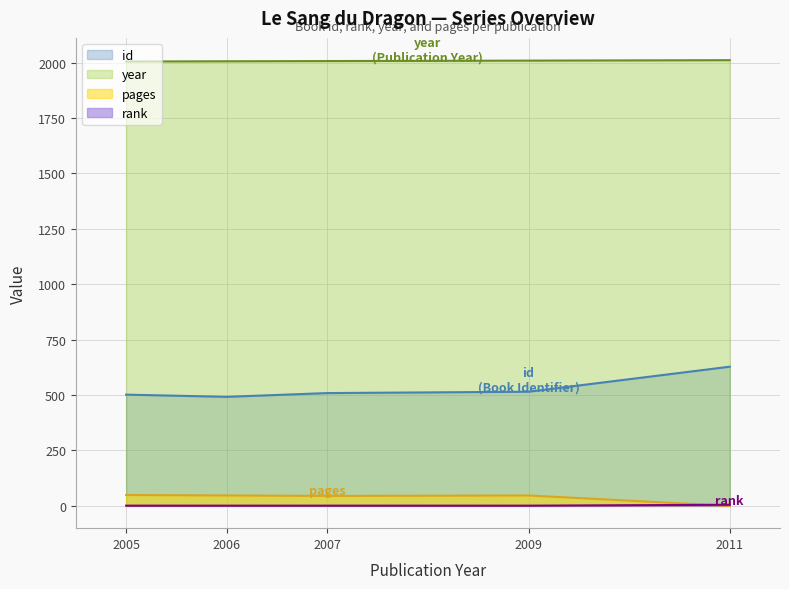

Which series changed the most between 2007 and 2005?

id